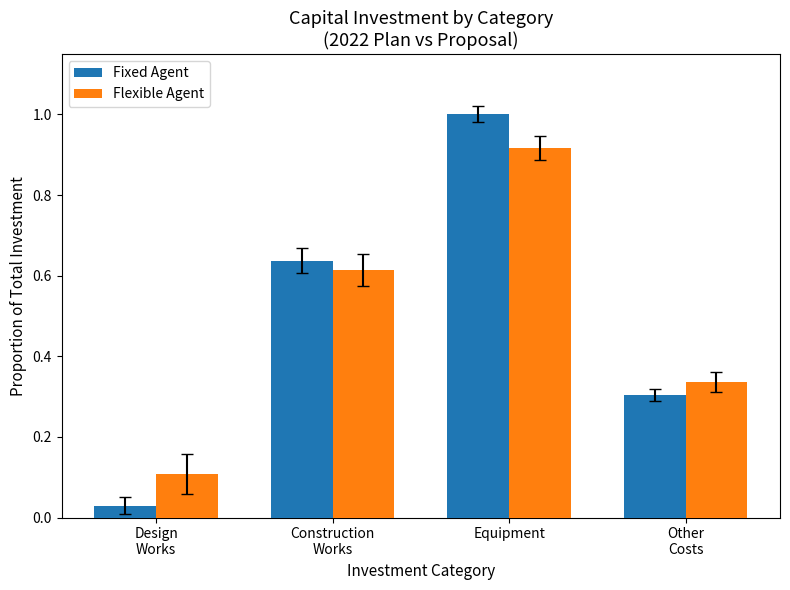

What is the difference between the maximum and second lowest values in the Fixed Agent series?

0.7